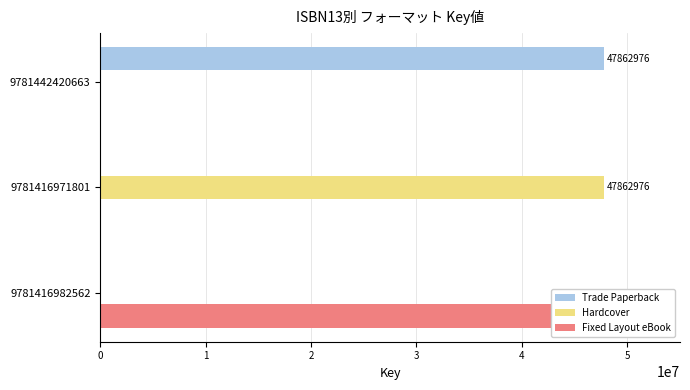

How many series are shown in this chart?

3